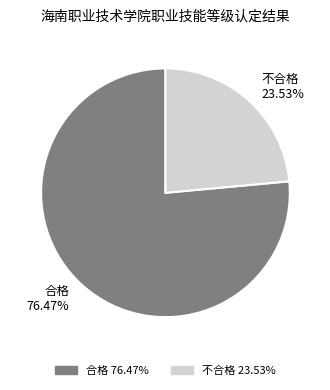

To the nearest percent, what portion does 不合格 represent?

24%